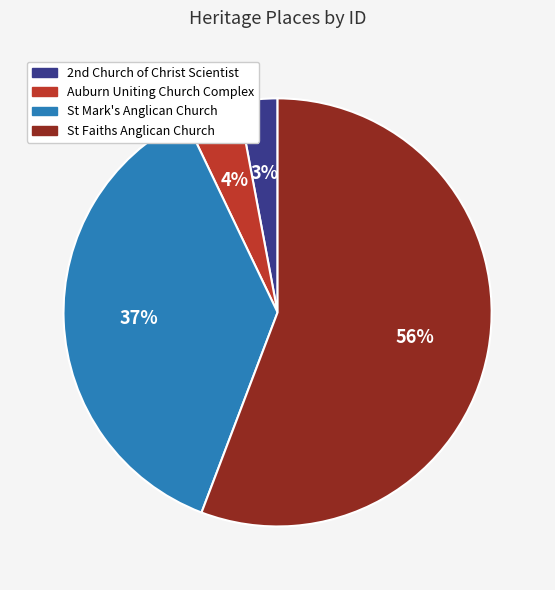

To the nearest percent, what is the average slice percentage?

25%